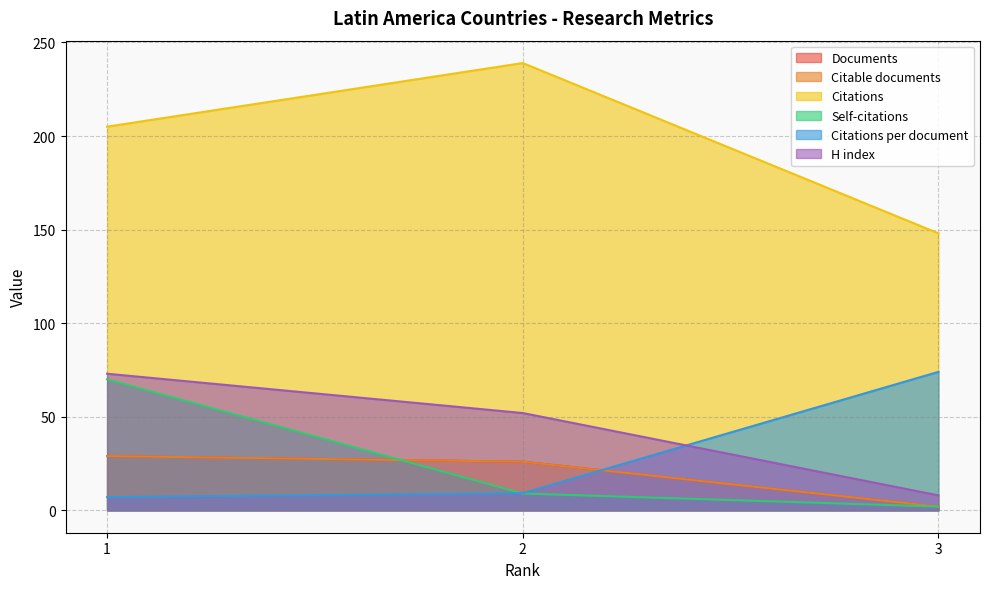

At which label is Citations per document closest to 40?

2